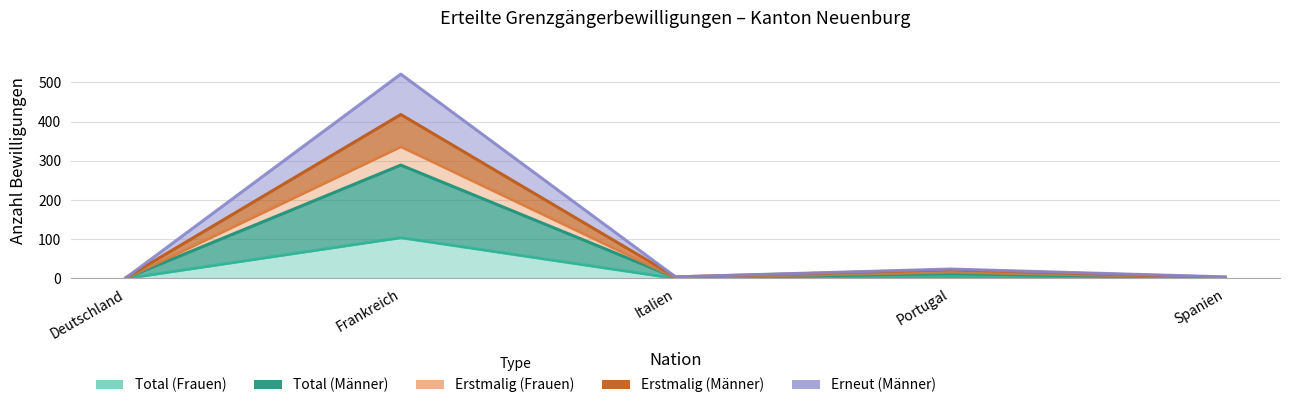

What is the greatest value displayed?

521